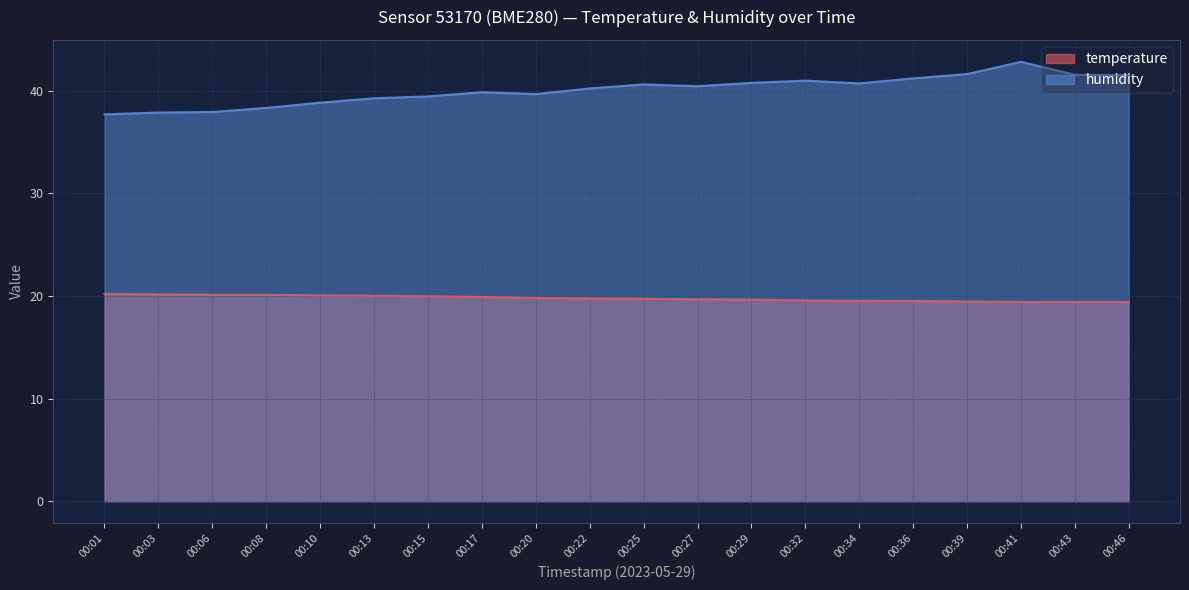

Does the chart have visible grid lines?

Yes